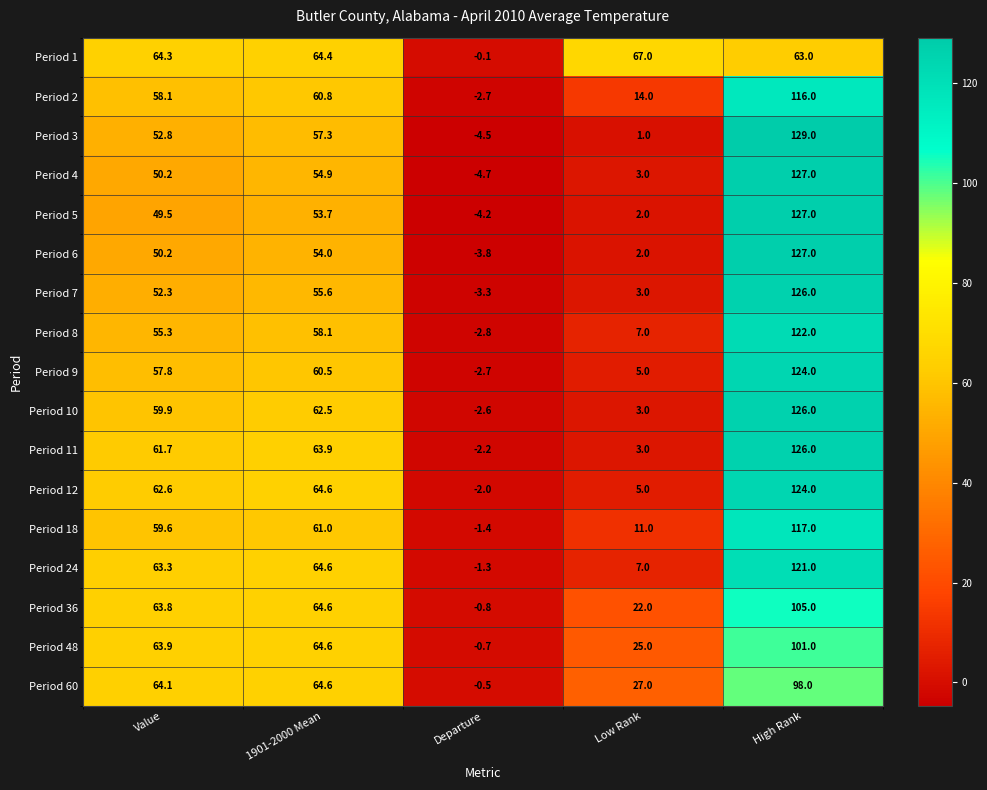

The value of Period 9 at Low Rank is 5.0. True or false?

True